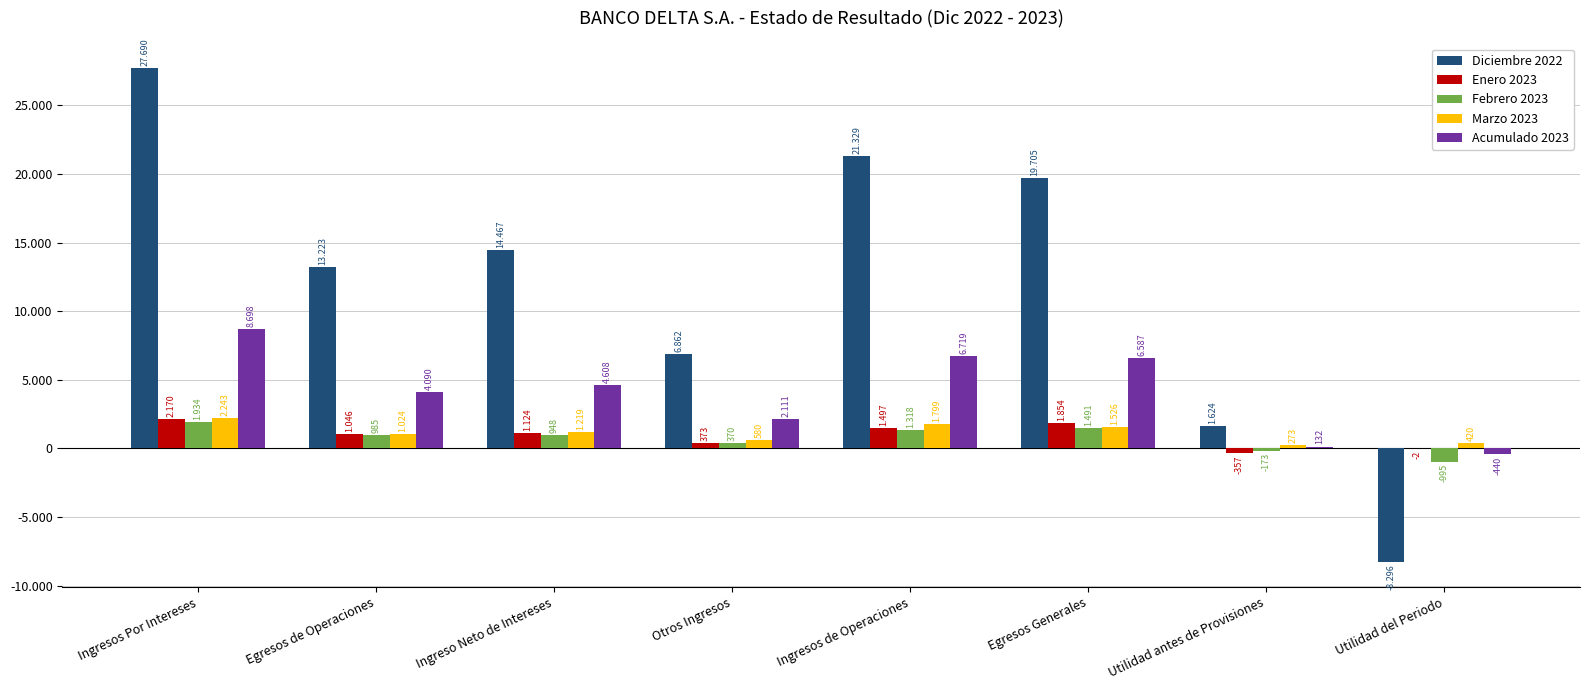

What position from the left is Otros Ingresos?

4